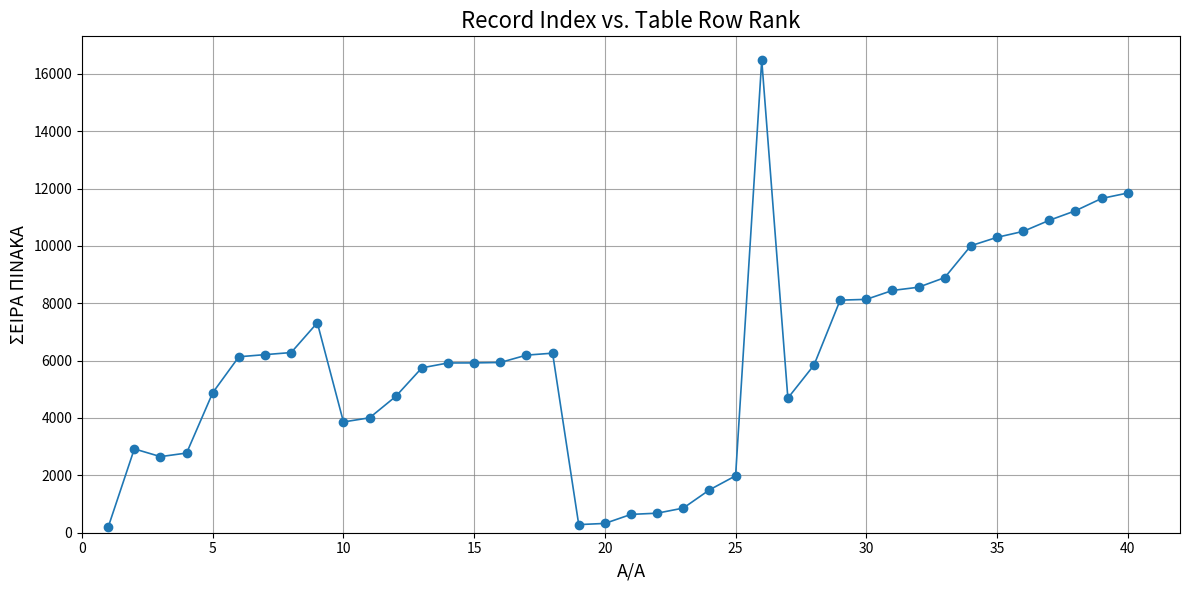

True or false: the data has more than 0 interior local peaks.

True